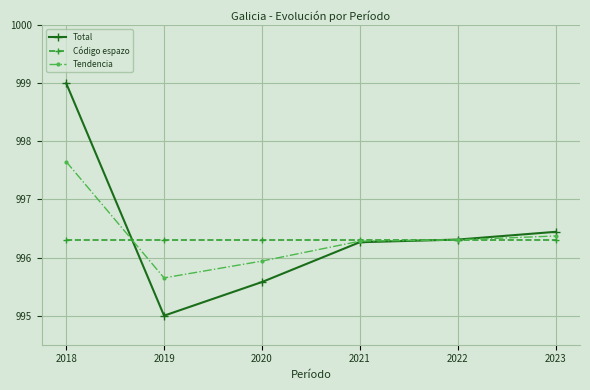

True or false: Código espazo and Total intersect in this chart.

True